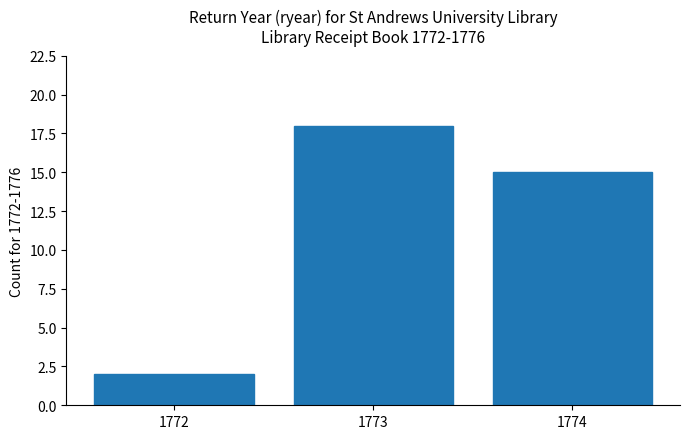

Reading left to right, extract all data points from this chart.

2	18	15